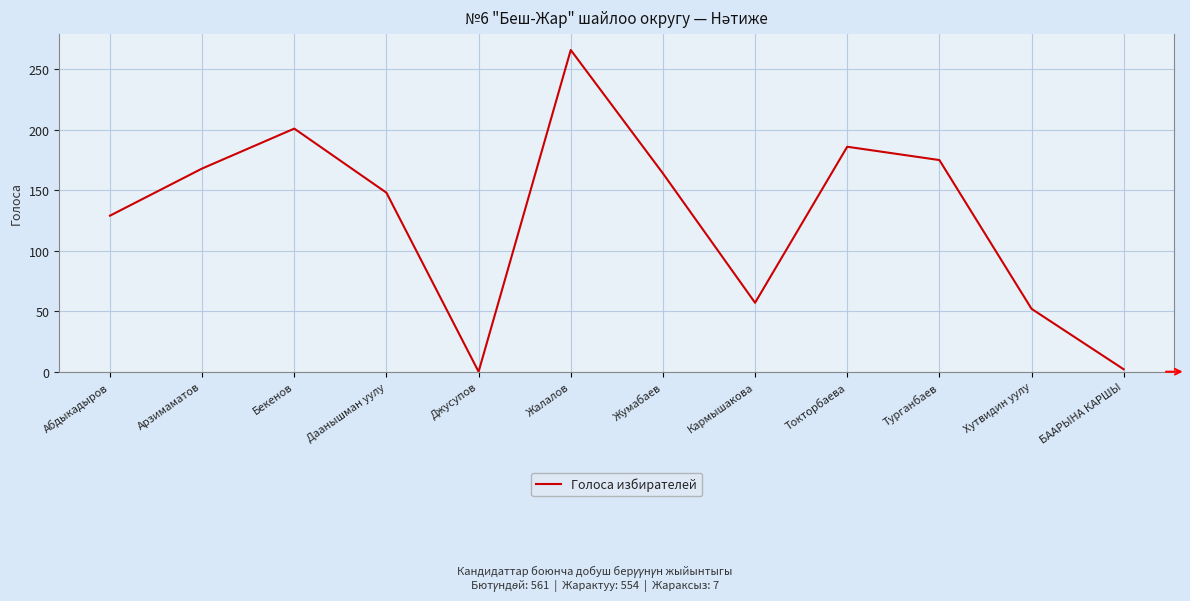

At which label is the value closest to 133?

Абдыкадыров